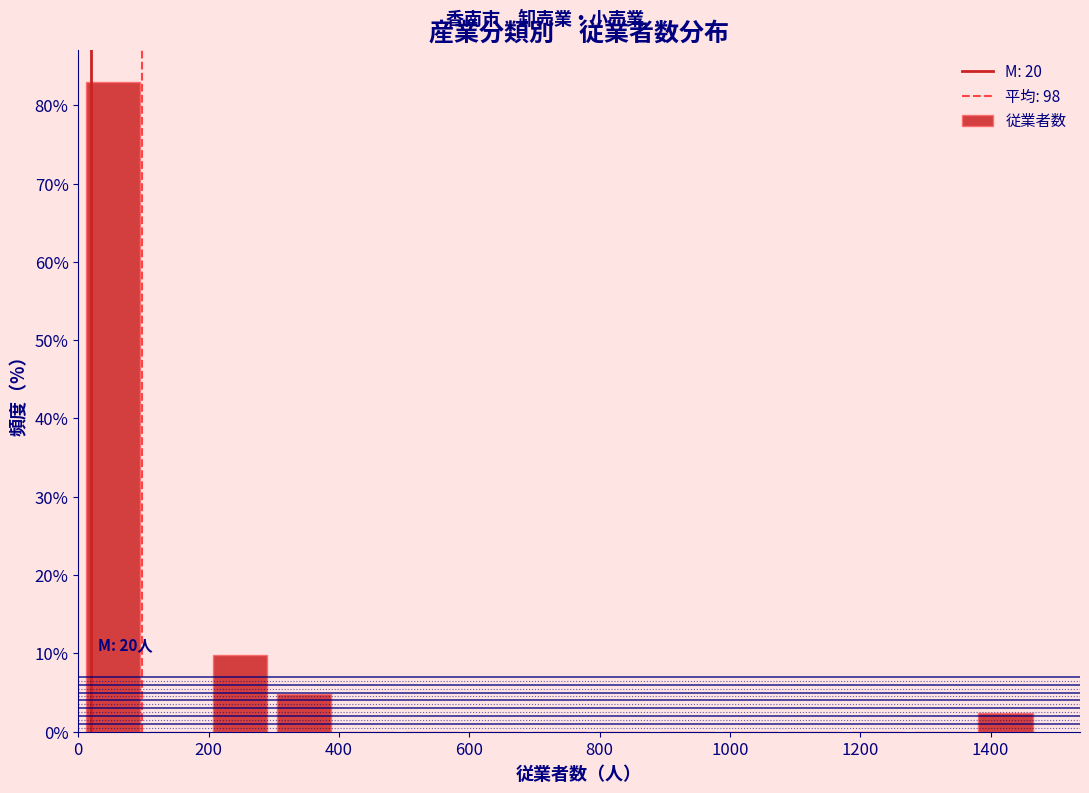

Over which range of the x-axis is the bar tallest?

0 to 100